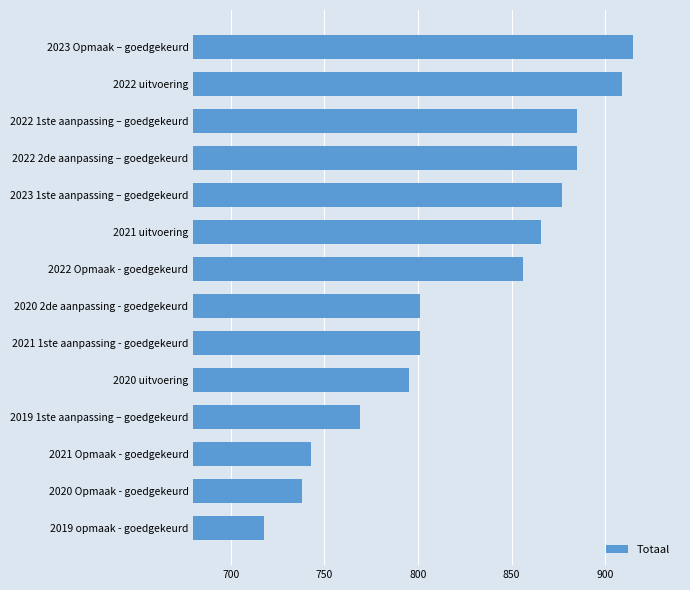

True or false: the data shows 1513 at 2021 uitvoering.

False